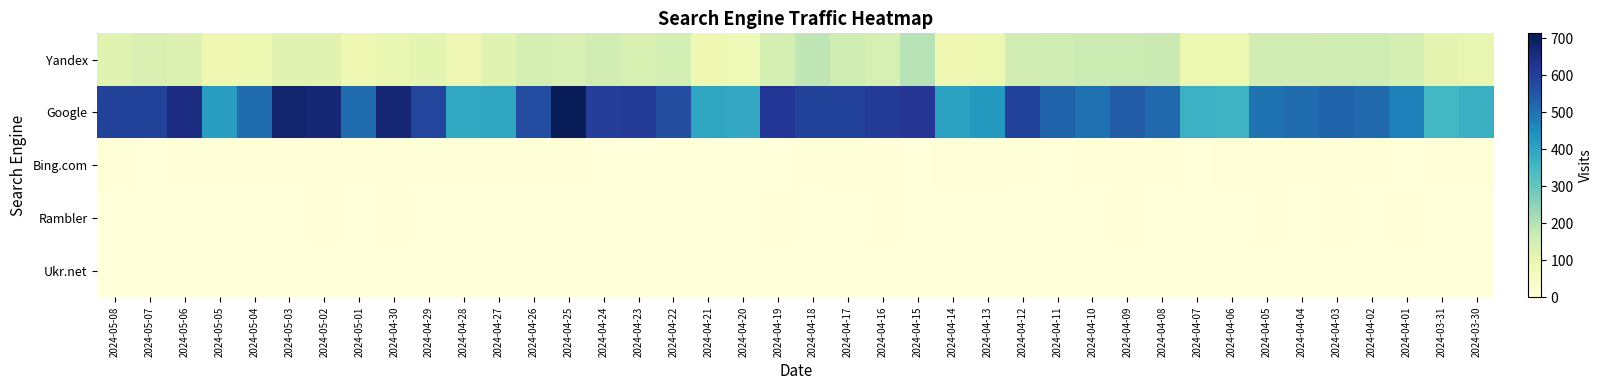

Reading left to right, transcribe all the data shown in this chart.

Yandex: 2024-05-08=117	2024-05-07=132	2024-05-06=129	2024-05-05=85	2024-05-04=87	2024-05-03=116	2024-05-02=115	2024-05-01=85	2024-04-30=99	2024-04-29=111	2024-04-28=82	2024-04-27=119	2024-04-26=145	2024-04-25=140	2024-04-24=154	2024-04-23=139	2024-04-22=149	2024-04-21=85	2024-04-20=77	2024-04-19=147	2024-04-18=189	2024-04-17=160	2024-04-16=144	2024-04-15=200	2024-04-14=86	2024-04-13=90	2024-04-12=152	2024-04-11=160	2024-04-10=165	2024-04-09=166	2024-04-08=169	2024-04-07=91	2024-04-06=91	2024-04-05=152	2024-04-04=155	2024-04-03=160	2024-04-02=160	2024-04-01=145	2024-03-31=106	2024-03-30=103
Google: 2024-05-08=590	2024-05-07=589	2024-05-06=649	2024-05-05=415	2024-05-04=509	2024-05-03=681	2024-05-02=669	2024-05-01=509	2024-04-30=669	2024-04-29=586	2024-04-28=391	2024-04-27=394	2024-04-26=570	2024-04-25=713	2024-04-24=601	2024-04-23=609	2024-04-22=566	2024-04-21=396	2024-04-20=389	2024-04-19=618	2024-04-18=590	2024-04-17=589	2024-04-16=605	2024-04-15=621	2024-04-14=404	2024-04-13=426	2024-04-12=591	2024-04-11=524	2024-04-10=501	2024-04-09=540	2024-04-08=516	2024-04-07=367	2024-04-06=364	2024-04-05=496	2024-04-04=509	2024-04-03=524	2024-04-02=514	2024-04-01=476	2024-03-31=351	2024-03-30=368
Bing.com: 2024-05-08=4	2024-05-07=2	2024-05-06=3	2024-05-05=5	2024-05-04=4	2024-05-03=3	2024-05-02=4	2024-05-01=4	2024-04-30=3	2024-04-29=3	2024-04-28=3	2024-04-27=4	2024-04-26=3	2024-04-25=5	2024-04-24=1	2024-04-23=2	2024-04-22=2	2024-04-21=1	2024-04-20=2	2024-04-19=1	2024-04-18=4	2024-04-17=6	2024-04-16=4	2024-04-15=2	2024-04-14=6	2024-04-13=6	2024-04-12=3	2024-04-11=2	2024-04-10=3	2024-04-09=5	2024-04-08=5	2024-04-07=1	2024-04-06=6	2024-04-05=4	2024-04-04=5	2024-04-03=4	2024-04-02=3	2024-04-01=2	2024-03-31=4	2024-03-30=4
Rambler: 2024-05-08=0	2024-05-07=1	2024-05-06=1	2024-05-05=0	2024-05-04=2	2024-05-03=2	2024-05-02=4	2024-05-01=1	2024-04-30=3	2024-04-29=1	2024-04-28=1	2024-04-27=1	2024-04-26=2	2024-04-25=1	2024-04-24=1	2024-04-23=1	2024-04-22=2	2024-04-21=2	2024-04-20=1	2024-04-19=5	2024-04-18=2	2024-04-17=2	2024-04-16=3	2024-04-15=1	2024-04-14=2	2024-04-13=2	2024-04-12=2	2024-04-11=2	2024-04-10=2	2024-04-09=3	2024-04-08=1	2024-04-07=1	2024-04-06=2	2024-04-05=3	2024-04-04=2	2024-04-03=3	2024-04-02=2	2024-04-01=3	2024-03-31=1	2024-03-30=1
Ukr.net: 2024-05-08=0	2024-05-07=1	2024-05-06=0	2024-05-05=1	2024-05-04=1	2024-05-03=1	2024-05-02=2	2024-05-01=0	2024-04-30=1	2024-04-29=1	2024-04-28=1	2024-04-27=1	2024-04-26=1	2024-04-25=2	2024-04-24=1	2024-04-23=0	2024-04-22=1	2024-04-21=1	2024-04-20=1	2024-04-19=2	2024-04-18=1	2024-04-17=1	2024-04-16=0	2024-04-15=1	2024-04-14=1	2024-04-13=1	2024-04-12=1	2024-04-11=2	2024-04-10=2	2024-04-09=1	2024-04-08=1	2024-04-07=0	2024-04-06=1	2024-04-05=1	2024-04-04=1	2024-04-03=1	2024-04-02=0	2024-04-01=1	2024-03-31=1	2024-03-30=1